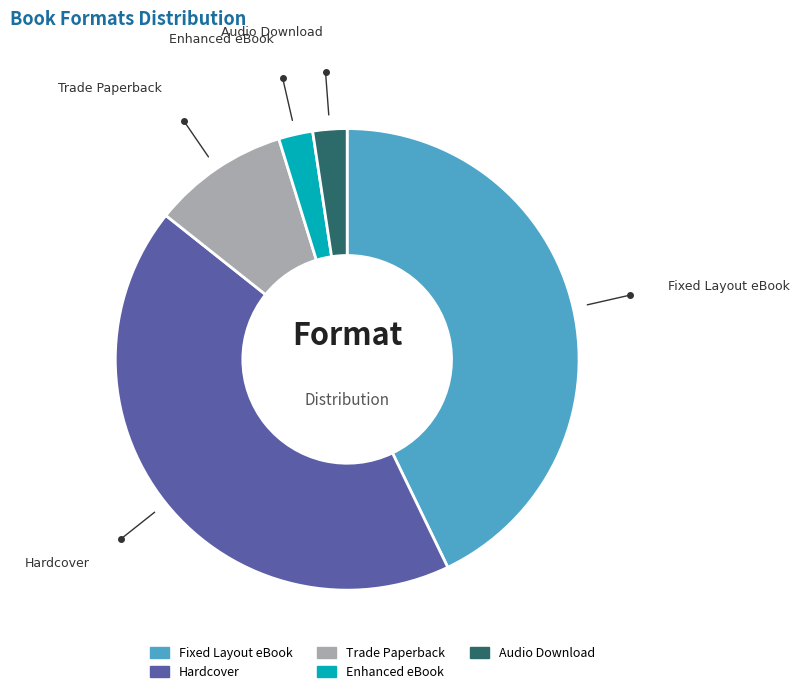

Count the number of slices in the pie.

5